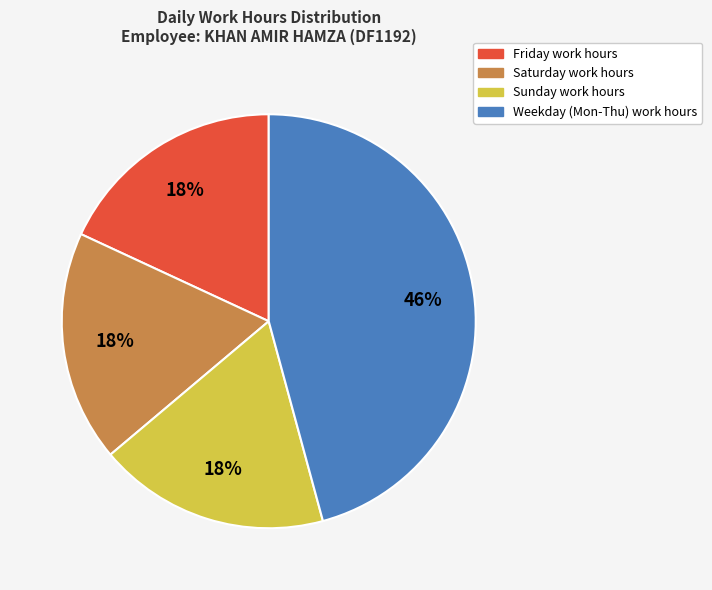

To the nearest percent, what is the difference between the largest and smallest slice percentages?

28%